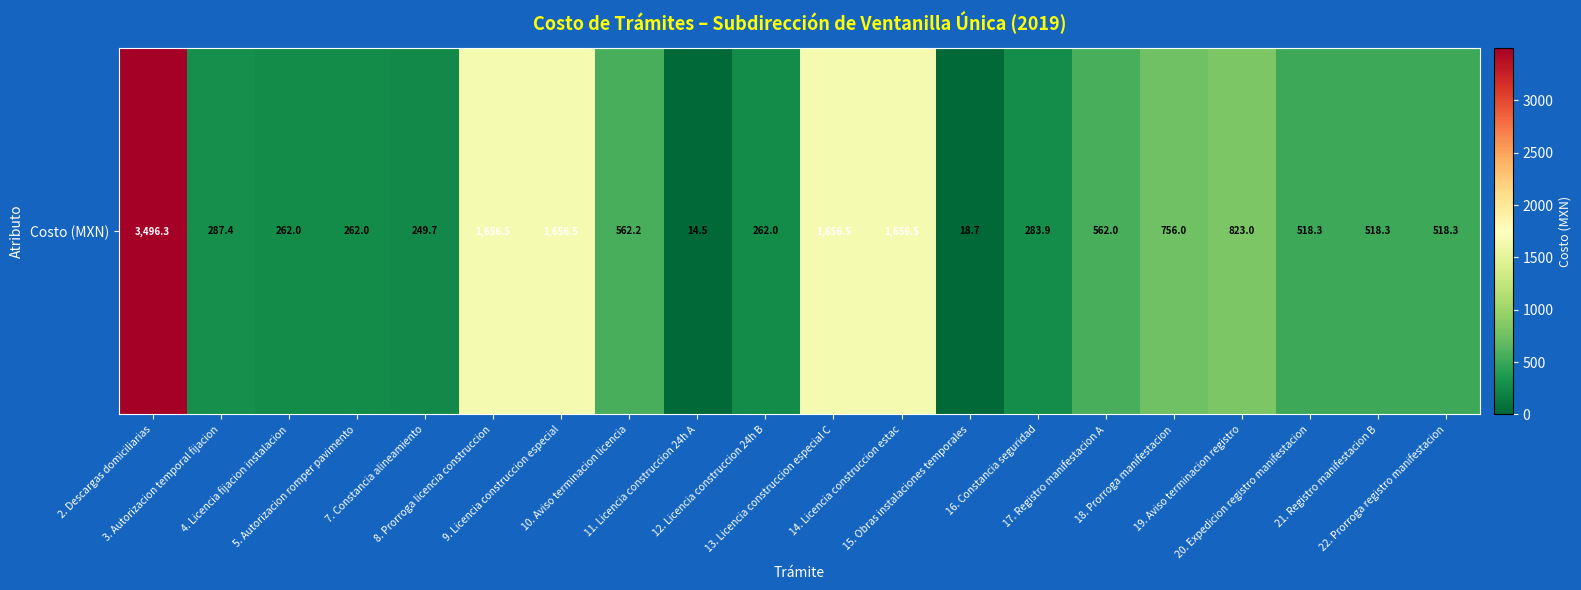

Rank the categories by value from highest to lowest.

2. Descargas domiciliarias, 8. Prorroga licencia construccion, 9. Licencia construccion especial, 13. Licencia construccion especial C, 14. Licencia construccion estac, 19. Aviso terminacion registro, 18. Prorroga manifestacion, 10. Aviso terminacion licencia, 17. Registro manifestacion A, 20. Expedicion registro manifestacion, 21. Registro manifestacion B, 22. Prorroga registro manifestacion, 3. Autorizacion temporal fijacion, 16. Constancia seguridad, 4. Licencia fijacion instalacion, 5. Autorizacion romper pavimento, 12. Licencia construccion 24h B, 7. Constancia alineamiento, 15. Obras instalaciones temporales, 11. Licencia construccion 24h A